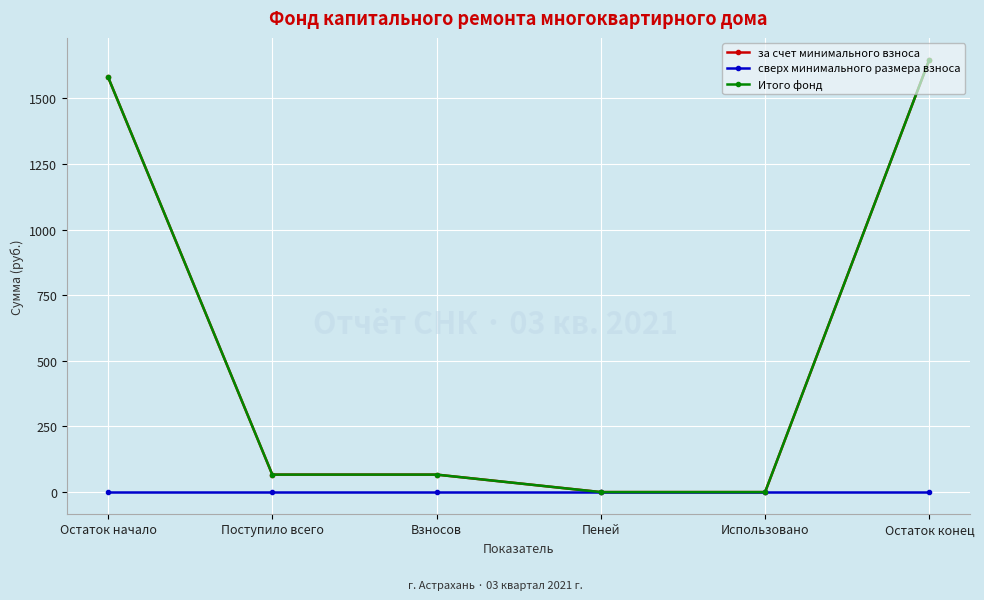

What is the value of the Итого фонд point at the 1st from the left?

1581.8